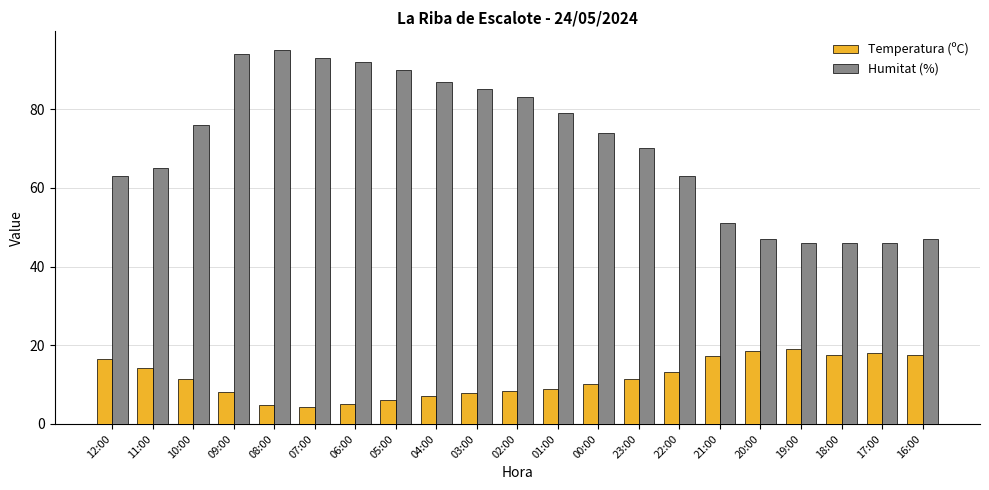

What is the sum of all Temperatura (ºC) values?

245.5